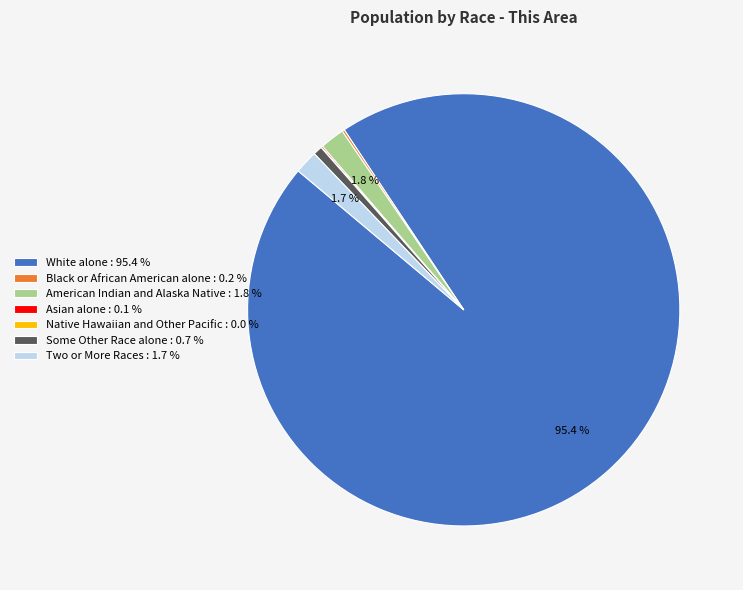

True or false: Two or More Races accounts for 2% of the total.

True